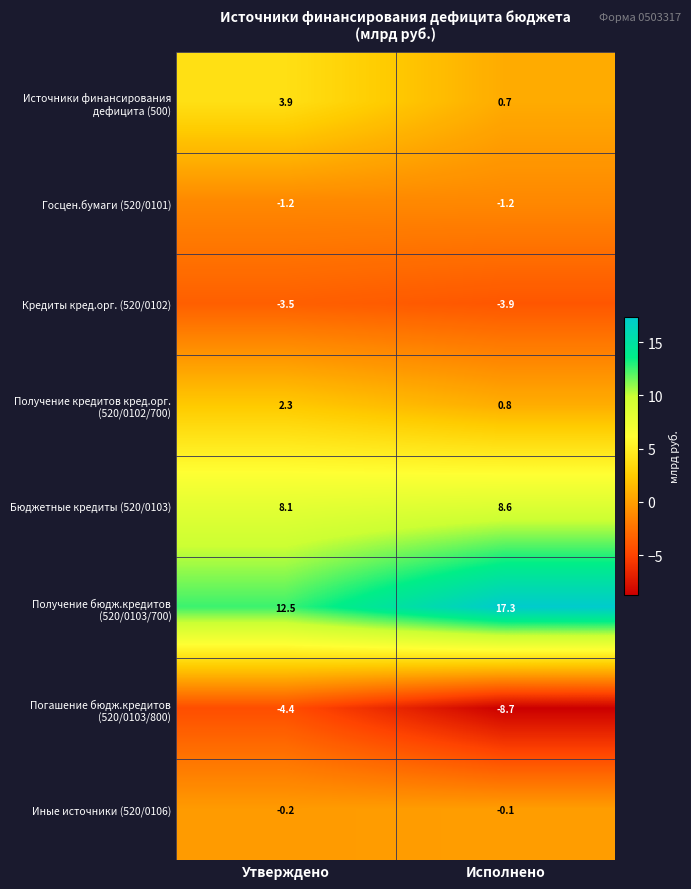

What is the total value across all series at Исполнено?

13.5